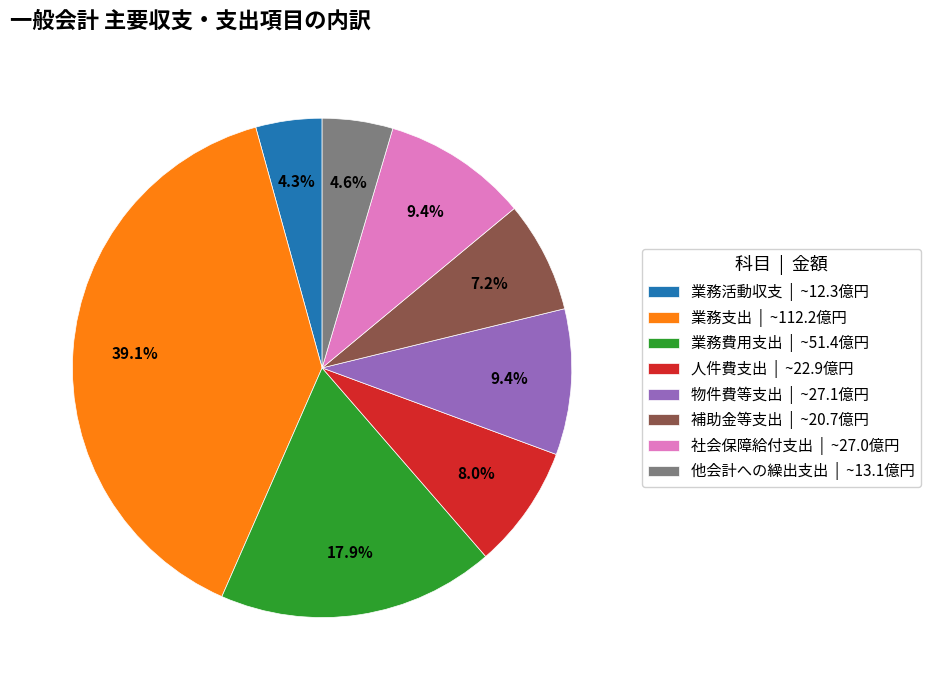

Is there a majority slice in this chart?

No